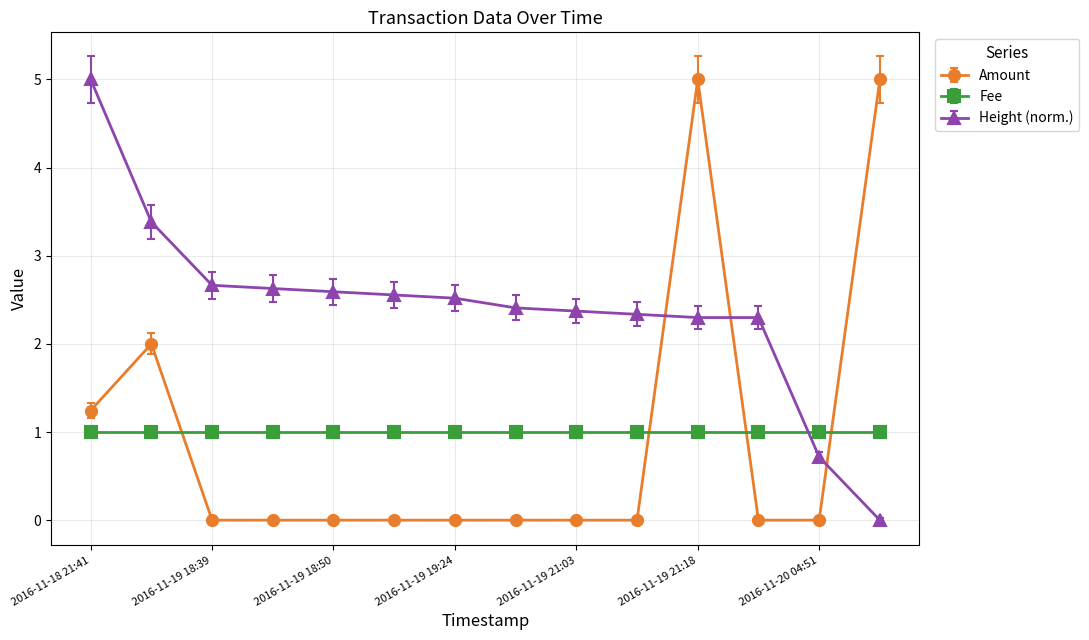

At how many categories does at least one series exceed 3?

4